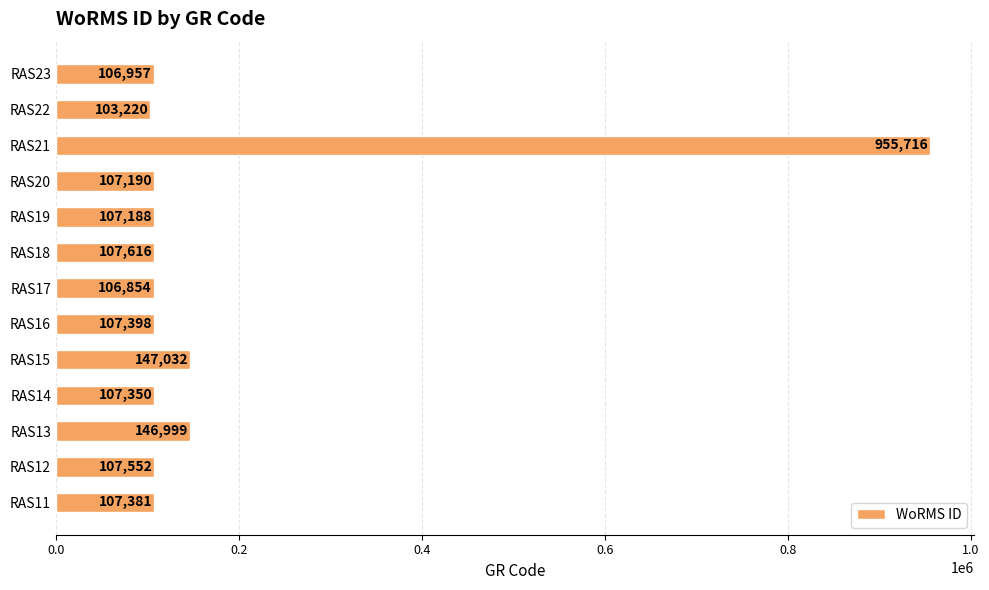

How many bars are there in total?

13